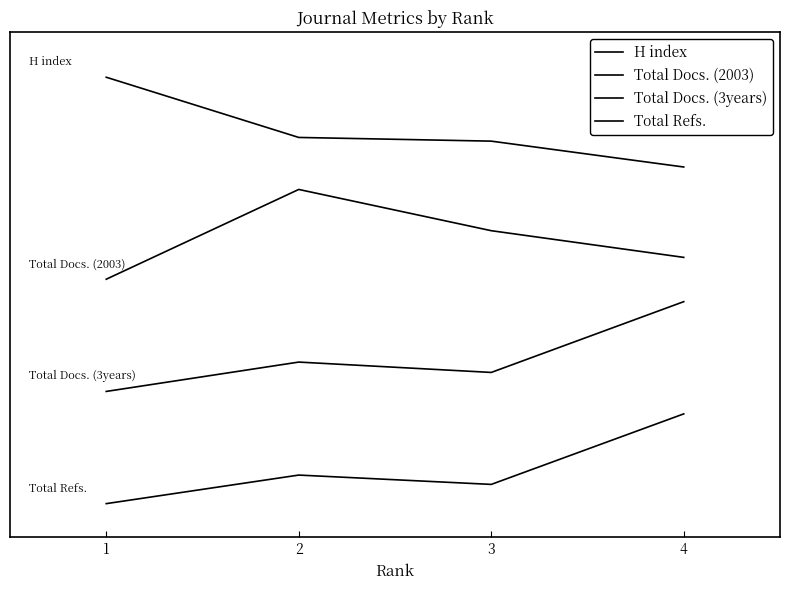

Does the chart have visible grid lines?

No